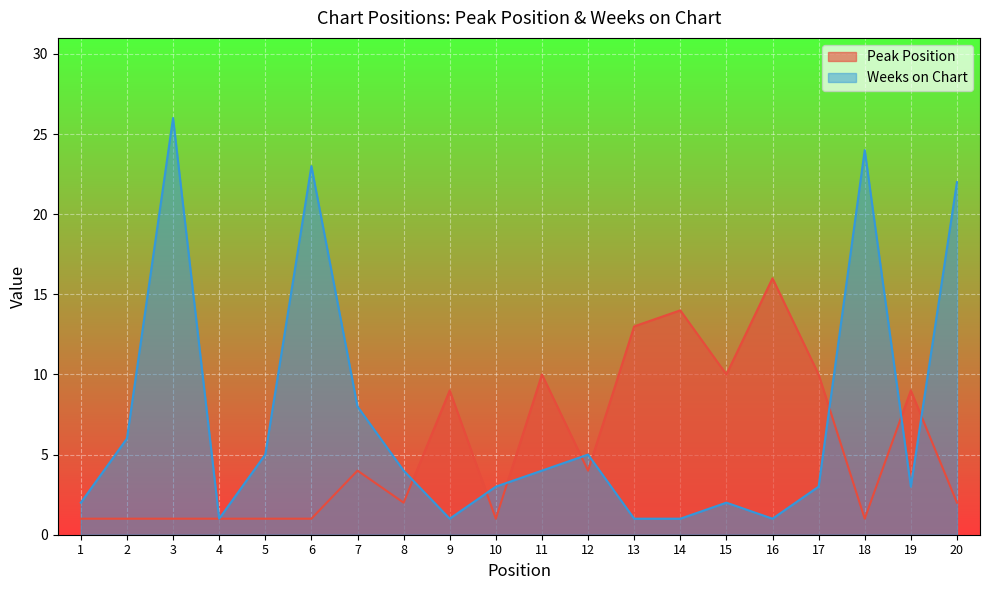

How many lines are shown in the chart?

2